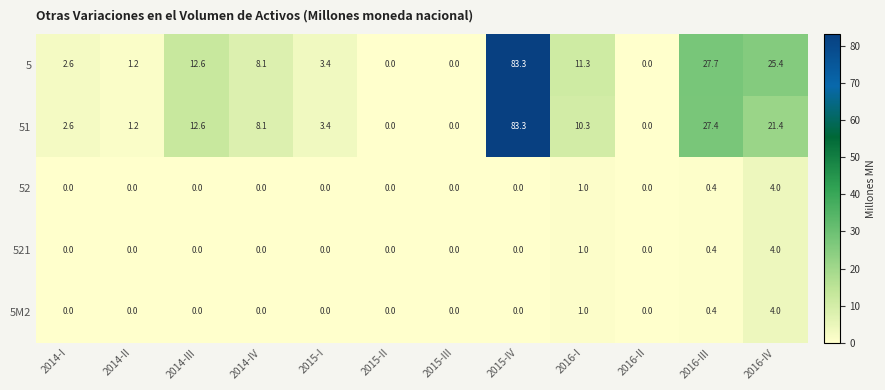

Which series changed the most between 2016-I and 2016-II?

5